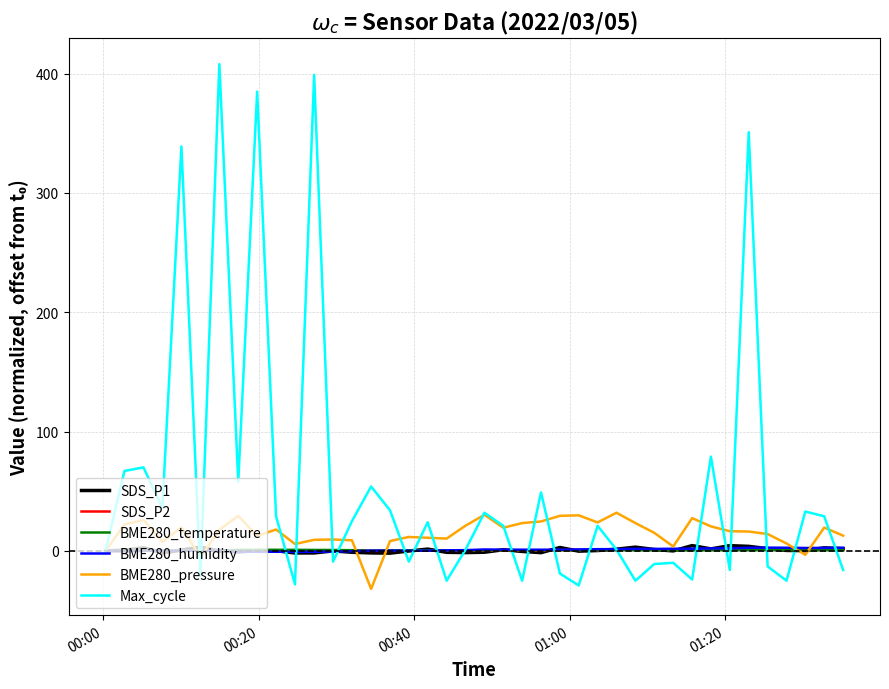

What is the average value of the BME280_humidity series?

0.8